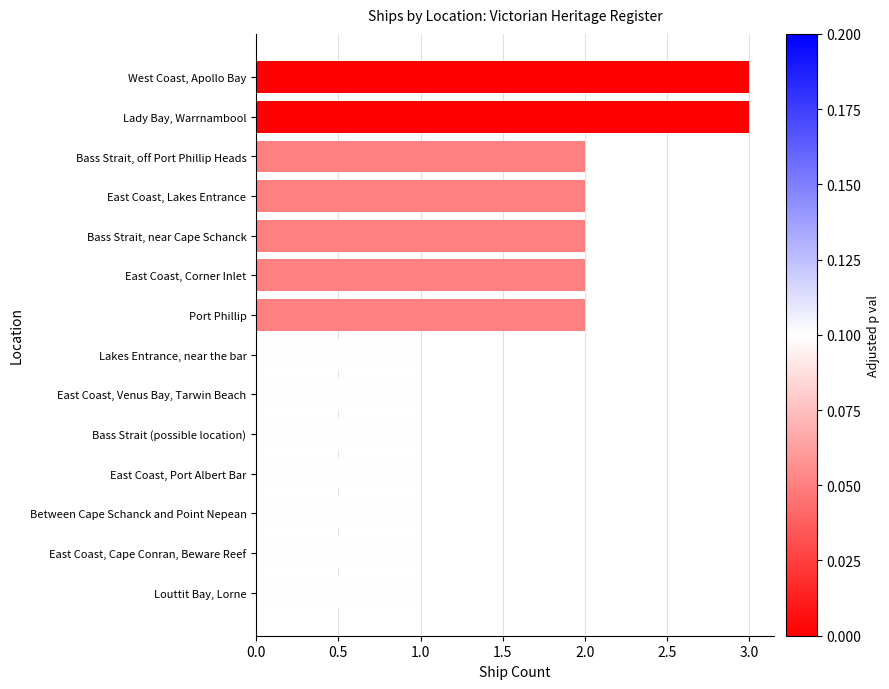

What is the sum of all values?

23